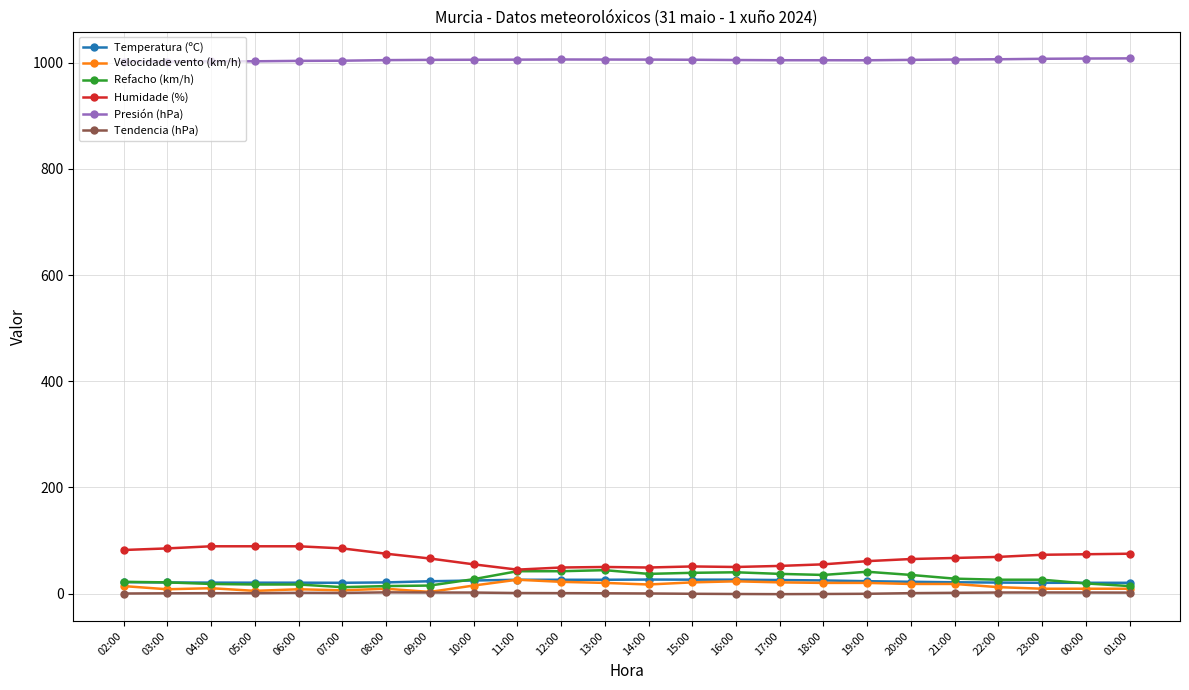

The value of Presión (hPa) at 17:00 is 1004.9. True or false?

True